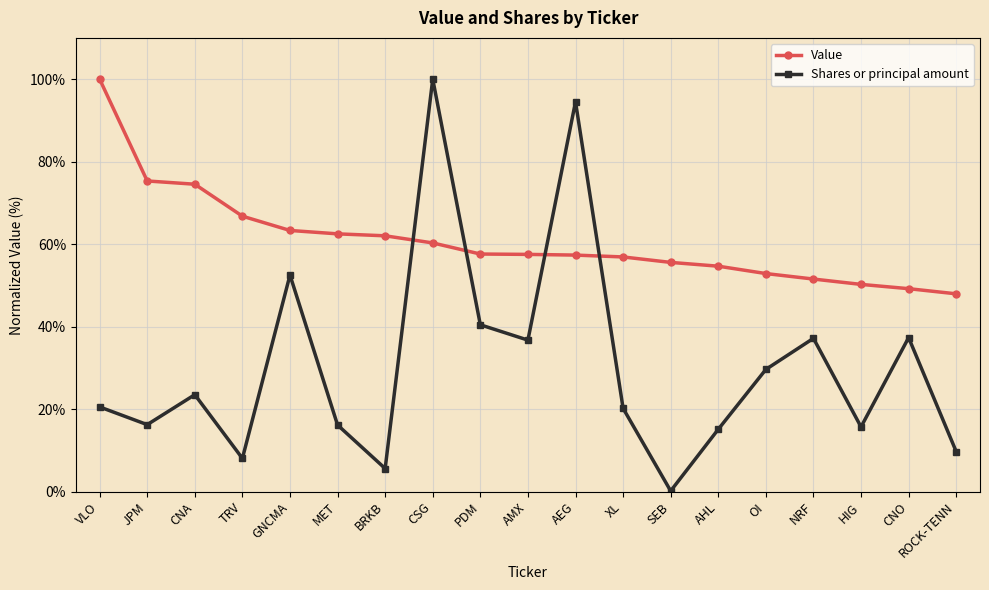

Rank the series at NRF from highest to lowest value.

Value, Shares or principal amount